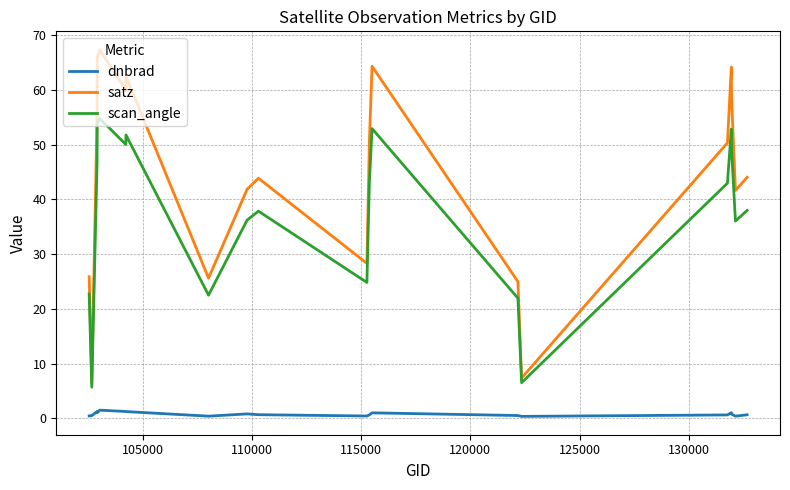

List the series in order of their peak value, lowest first.

dnbrad, scan_angle, satz